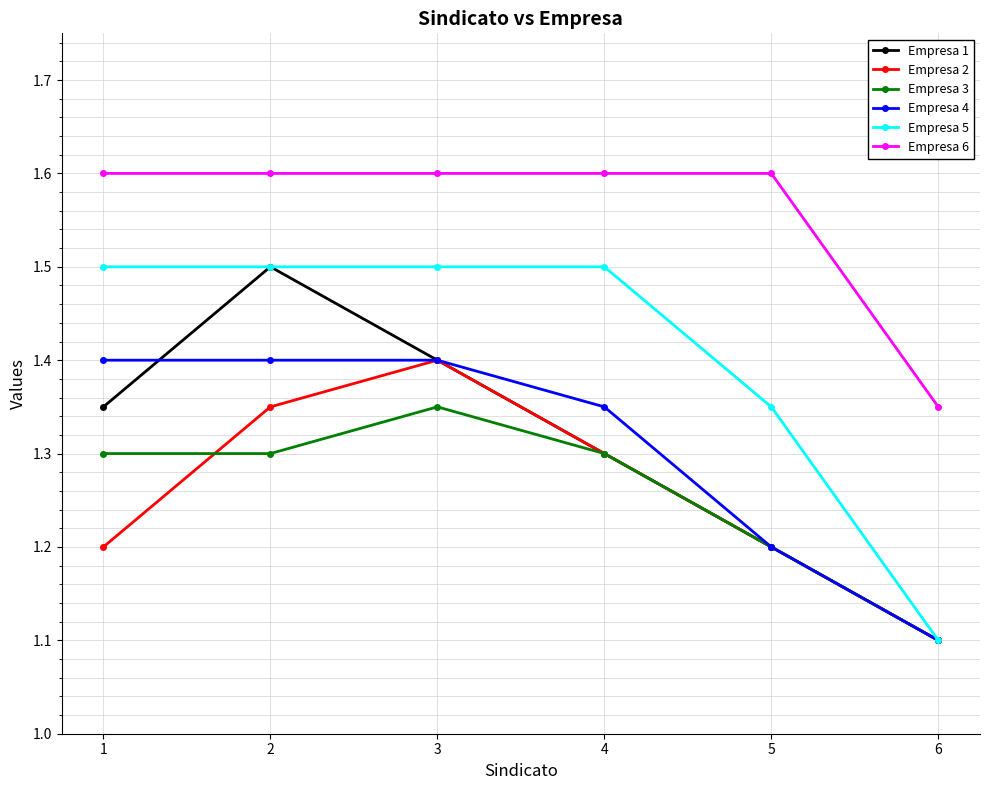

What is the average value of the Empresa 4 series?

1.3